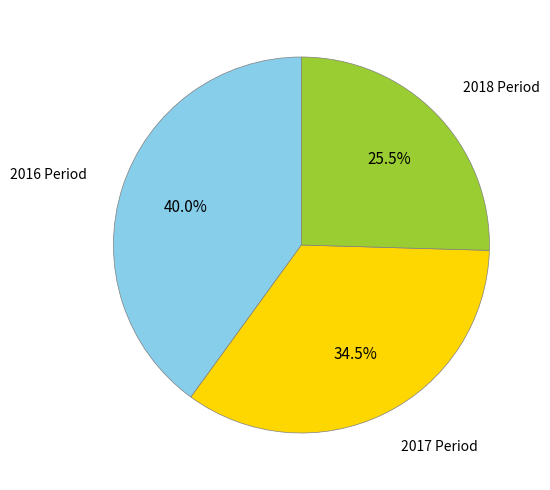

Between 2017 Period and 2016 Period, which is larger?

2016 Period